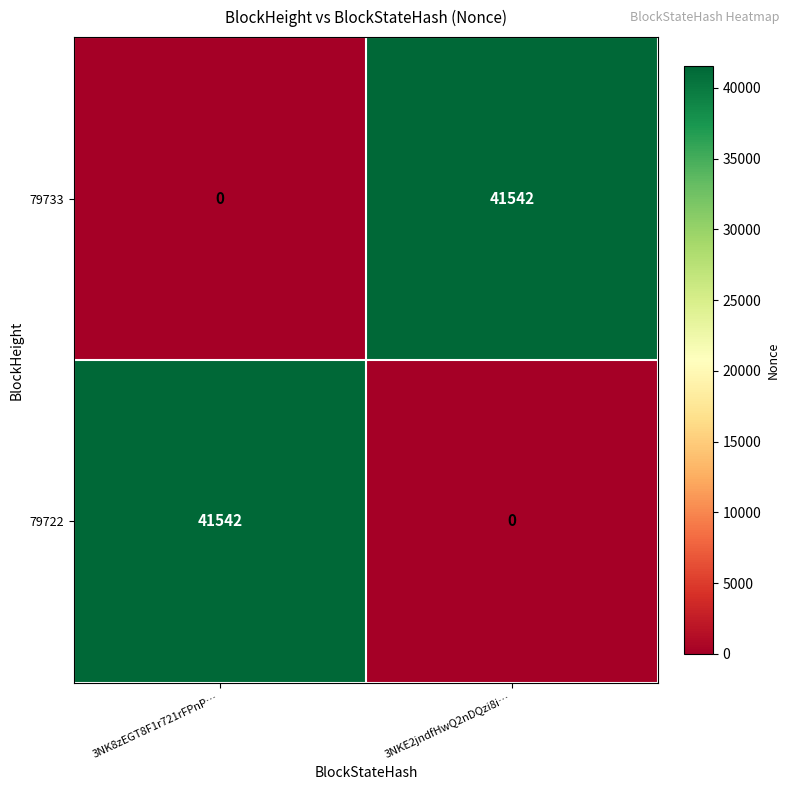

At 3NKE2jndfHwQ2nDQzi8i…, list the series in order from largest to smallest.

79733, 79722